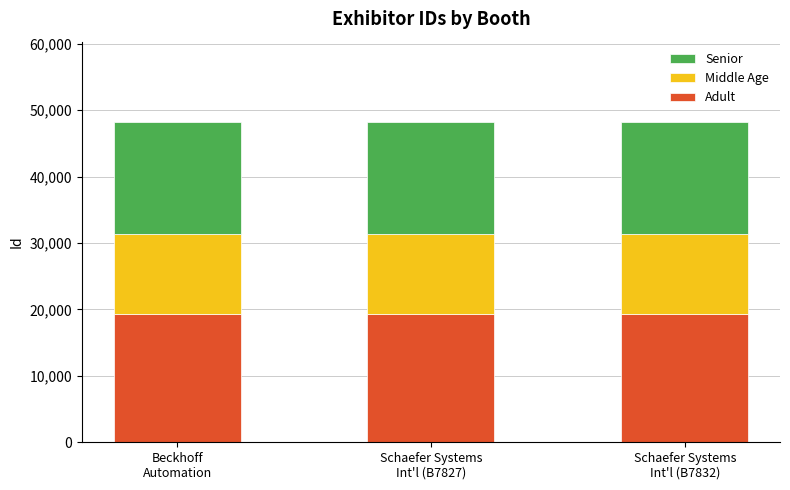

How many data points in Adult are above 19291?

1